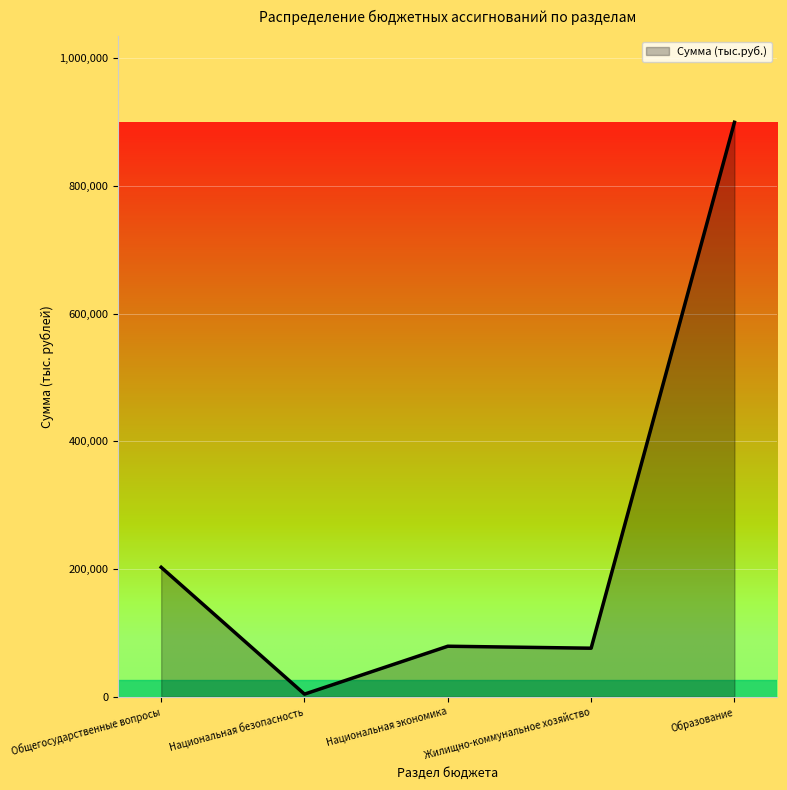

At which label does the data first exceed 79126?

Общегосударственные вопросы